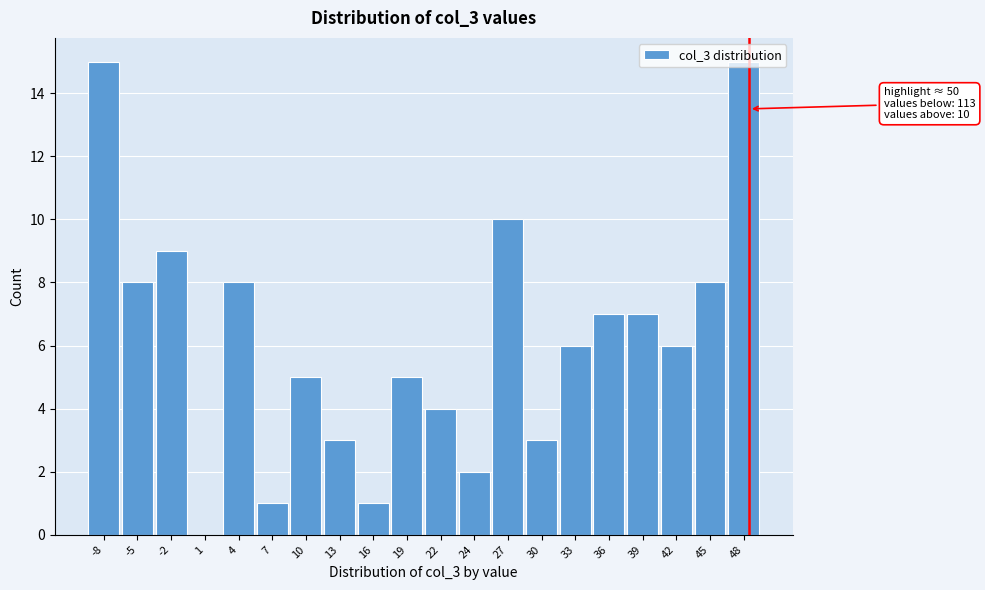

What is the sum of all values?

123